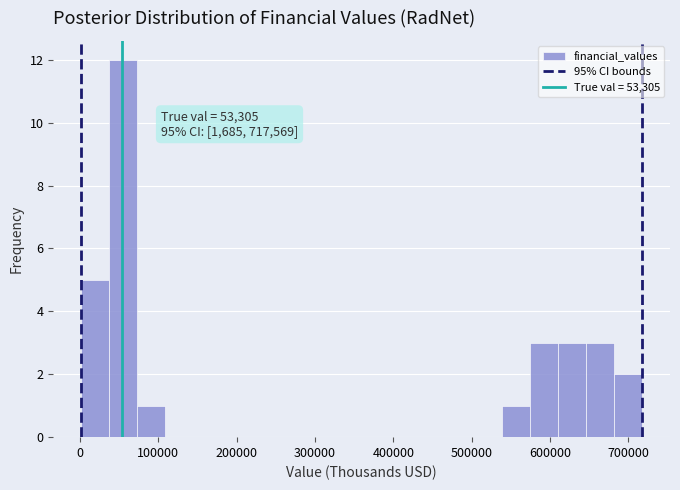

Around what value on the x-axis is the tallest bar? Give the approximate position of its centre, as read against the axis.

60000